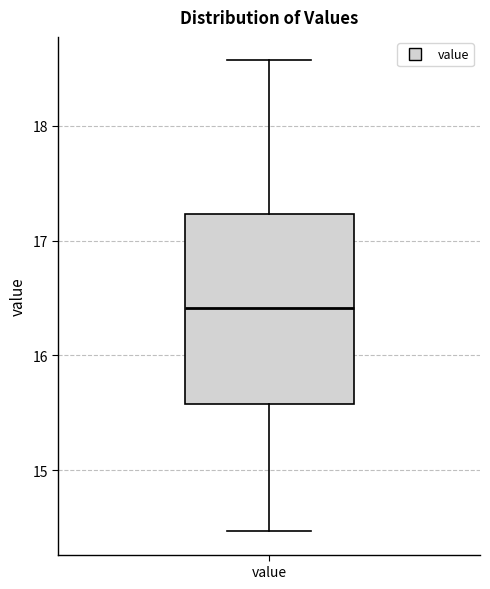

Read this box plot against the y-axis: the position of the median line, the range covered by the box, and the ends of both whiskers. The values are not printed on the chart, so give them approximately, as read against the axis.

median 16.4, box 15.6 to 17.2, whiskers 14.5 to 18.6